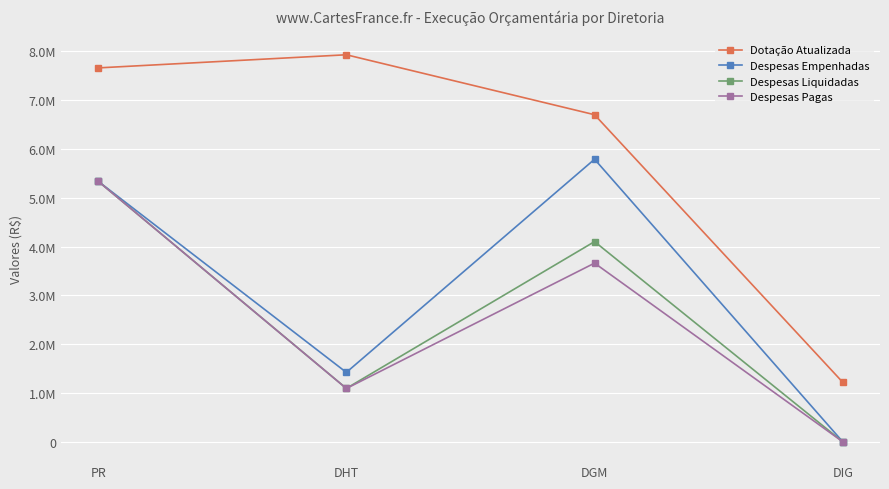

True or false: Dotação Atualizada and Despesas Empenhadas intersect in this chart.

False